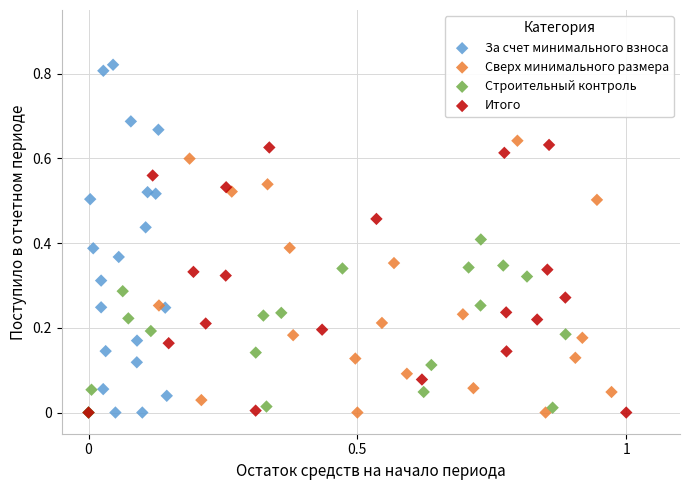

Which series reaches the maximum Y coordinate?

За счет минимального взноса